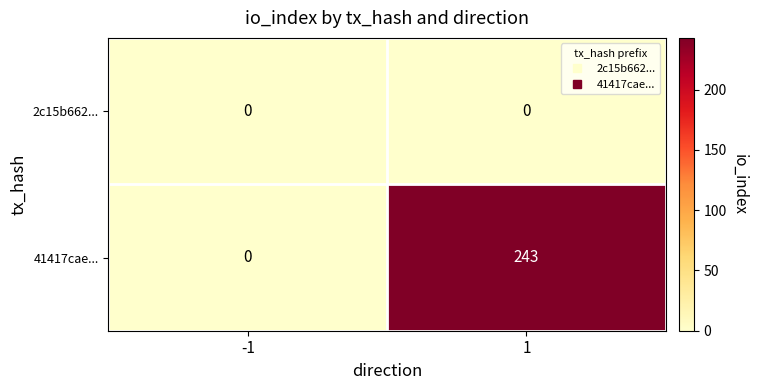

What is the greatest value displayed?

243